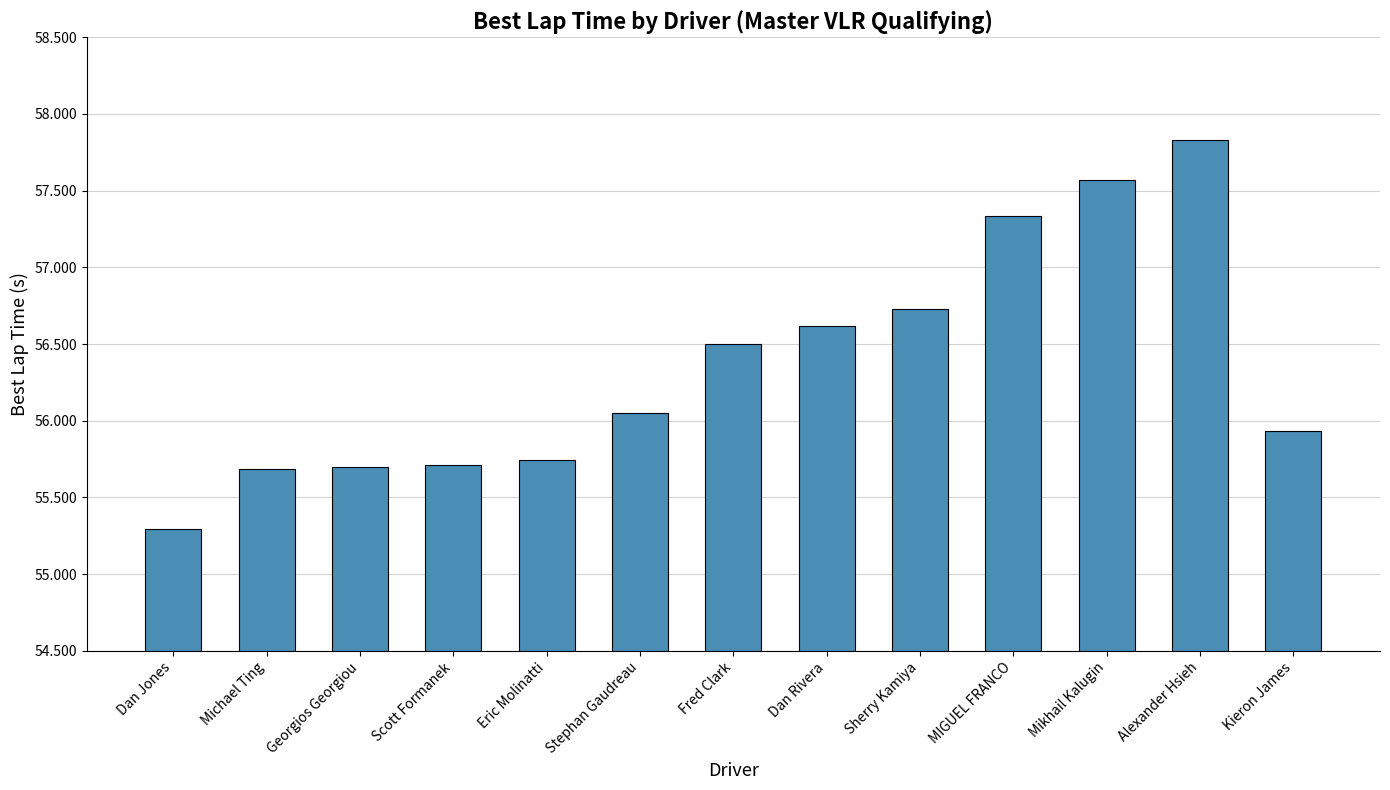

Where does the data first go above 56?

Stephan Gaudreau